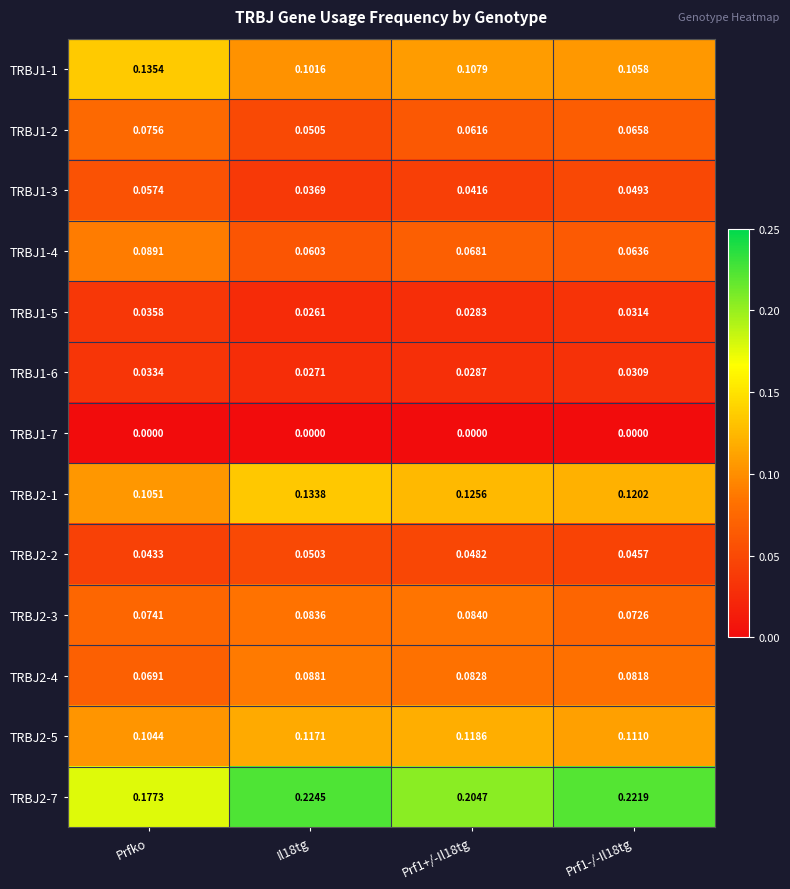

Is the value of TRBJ2-3 at Prf1+/-Il18tg greater than the value of TRBJ1-2 at Prf1+/-Il18tg?

Yes